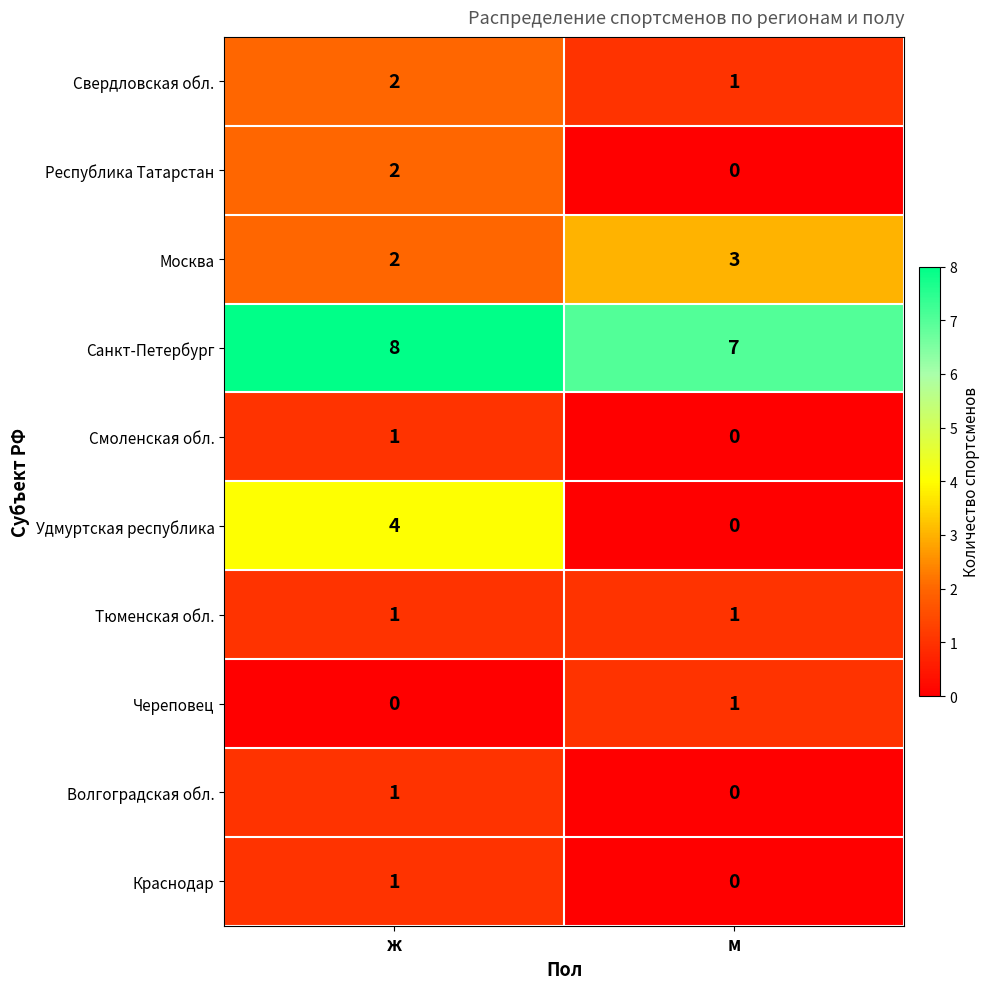

At how many categories does at least one series exceed 1?

2